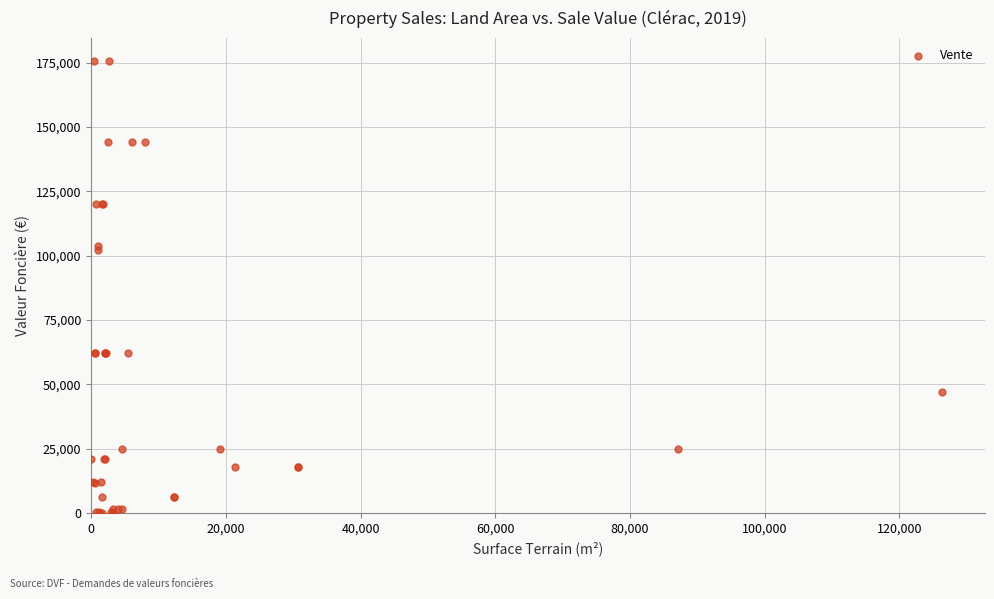

What Y value in the scatter plot is closest to 87975?

102000